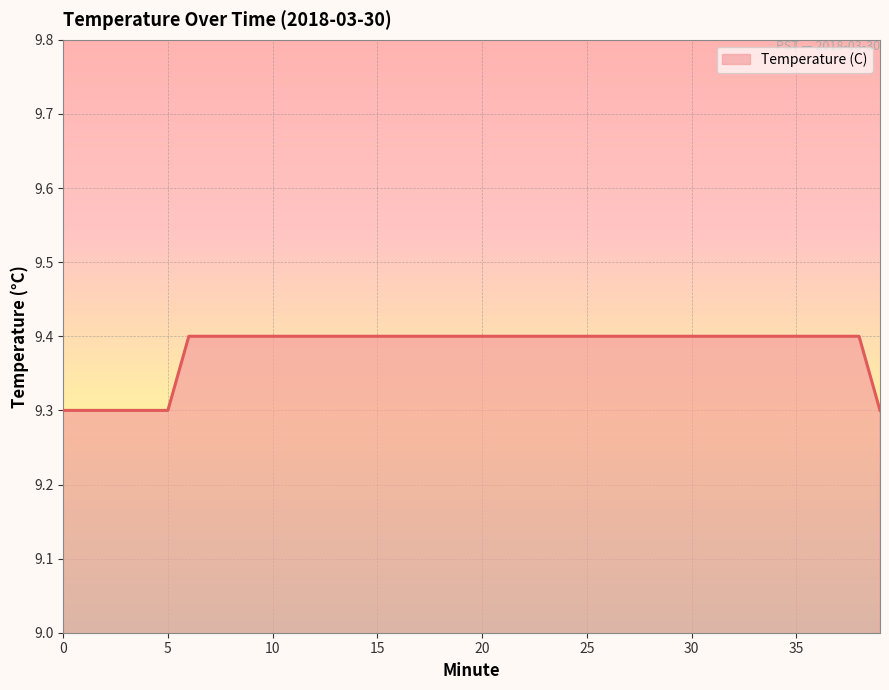

How many distinct data groups are displayed?

1